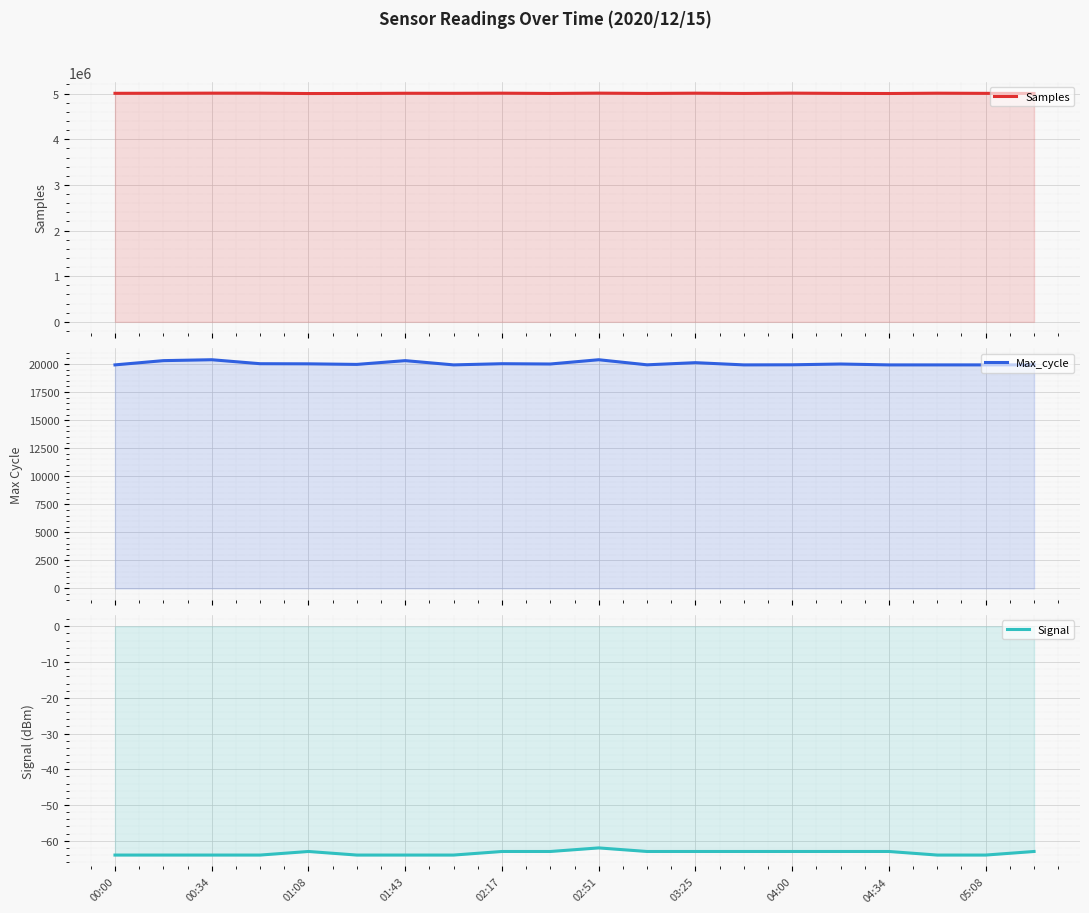

At how many categories does at least one series exceed 2613269?

20